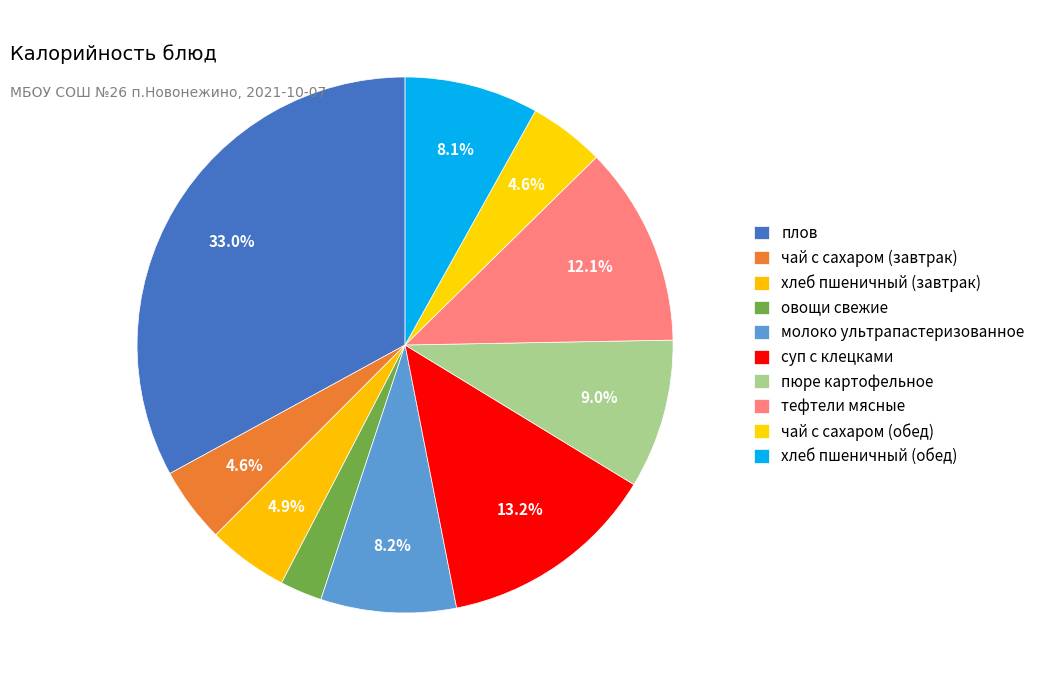

To the nearest percent, what is the combined percentage of тефтели мясные and пюре картофельное?

21%